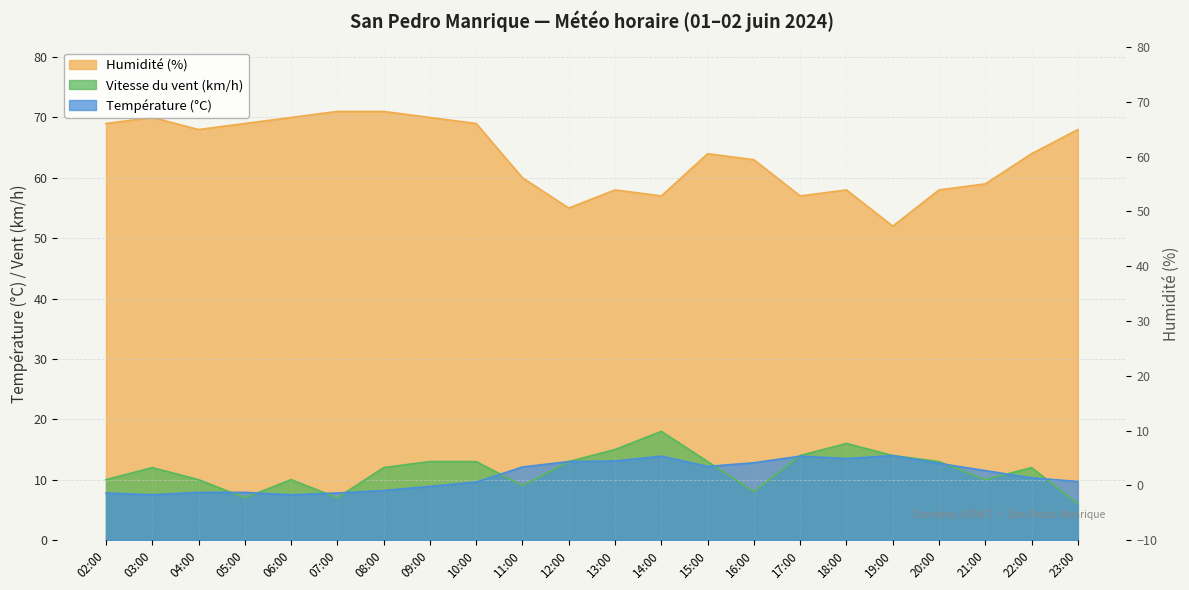

Reading left to right, what are all the values shown in this chart?

Température (°C): 02:00=7.8	03:00=7.5	04:00=7.9	05:00=7.9	06:00=7.5	07:00=7.8	08:00=8.2	09:00=8.9	10:00=9.6	11:00=12.1	12:00=13.0	13:00=13.1	14:00=13.9	15:00=12.2	16:00=12.8	17:00=13.9	18:00=13.5	19:00=14.0	20:00=12.7	21:00=11.5	22:00=10.3	23:00=9.7
Vitesse du vent (km/h): 02:00=10.0	03:00=12.0	04:00=10.0	05:00=7.0	06:00=10.0	07:00=7.0	08:00=12.0	09:00=13.0	10:00=13.0	11:00=9.0	12:00=13.0	13:00=15.0	14:00=18.0	15:00=13.0	16:00=8.0	17:00=14.0	18:00=16.0	19:00=14.0	20:00=13.0	21:00=10.0	22:00=12.0	23:00=6.0
Humidité (%): 02:00=69.0	03:00=70.0	04:00=68.0	05:00=69.0	06:00=70.0	07:00=71.0	08:00=71.0	09:00=70.0	10:00=69.0	11:00=60.0	12:00=55.0	13:00=58.0	14:00=57.0	15:00=64.0	16:00=63.0	17:00=57.0	18:00=58.0	19:00=52.0	20:00=58.0	21:00=59.0	22:00=64.0	23:00=68.0